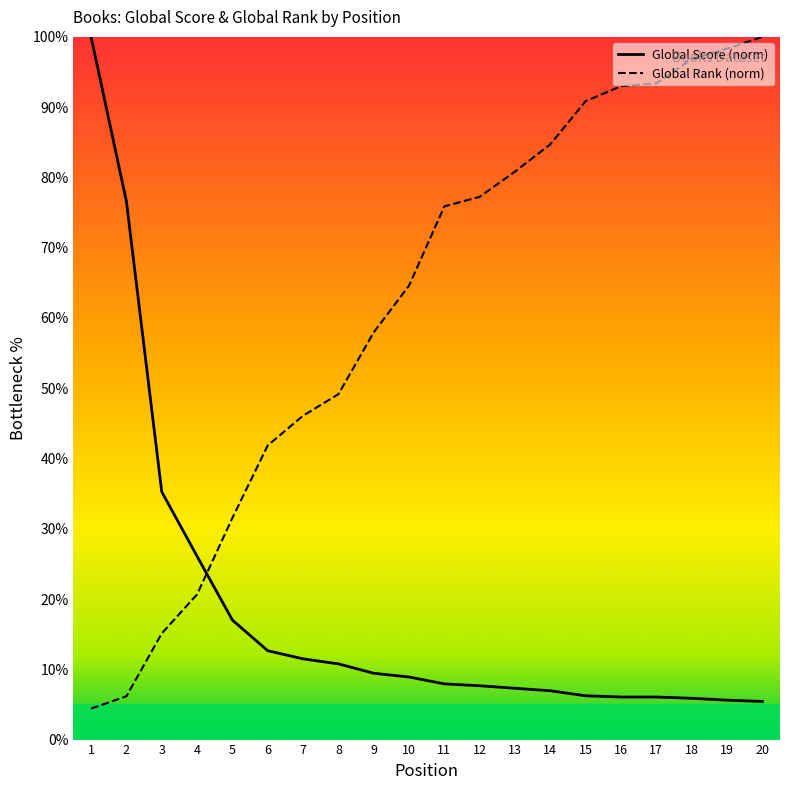

Reading right to left, transcribe all the data shown in this chart.

Global Score: 20=5.4	19=5.6	18=5.9	17=6.1	16=6.1	15=6.2	14=6.9	13=7.3	12=7.7	11=7.9	10=8.9	9=9.4	8=10.8	7=11.5	6=12.6	5=17.0	4=26.1	3=35.3	2=76.6	1=100.0
Global Rank: 20=100.0	19=98.3	18=96.8	17=93.4	16=93.0	15=90.9	14=84.7	13=80.8	12=77.2	11=75.9	10=64.6	9=58.0	8=49.1	7=46.1	6=41.9	5=31.5	4=20.7	3=15.1	2=6.2	1=4.4